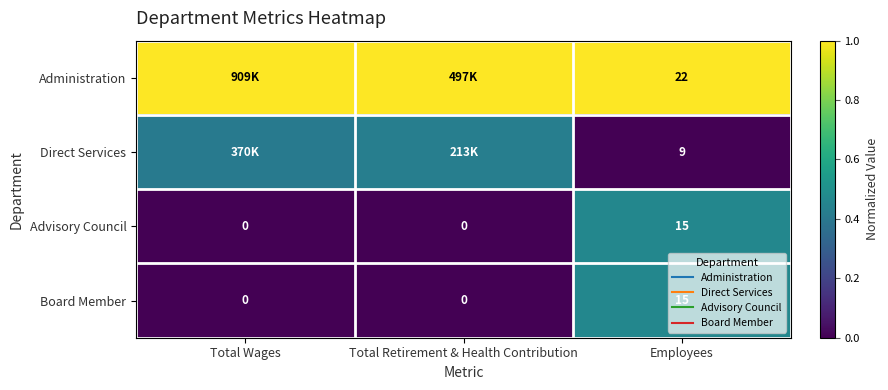

Rank the series at Total Wages from highest to lowest value.

Administration, Direct Services, Advisory Council, Board Member